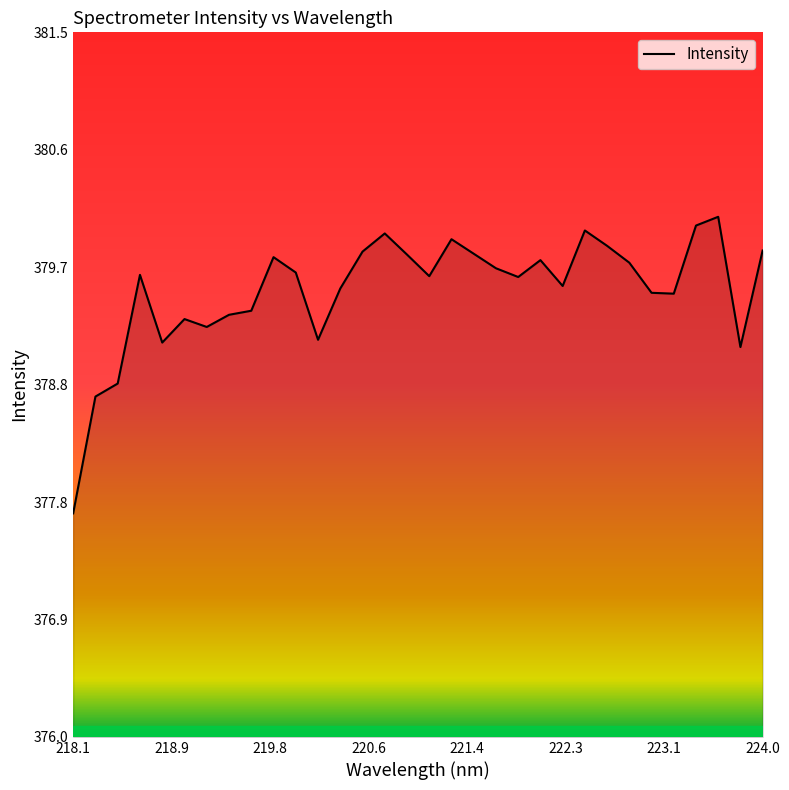

What is the greatest value displayed?

380.1